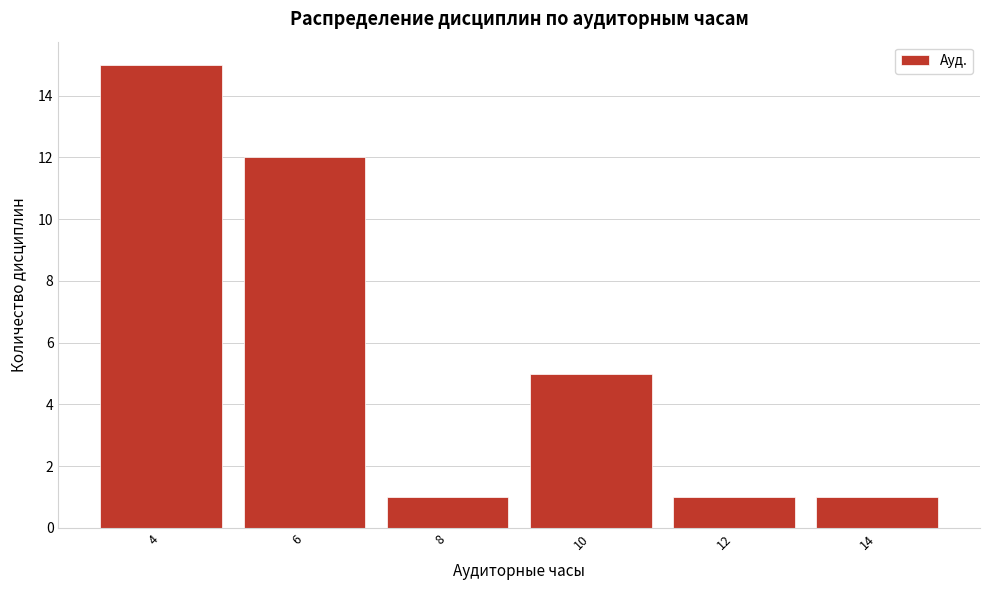

Reading left to right, what are all the values shown in this chart?

15	12	1	5	1	1